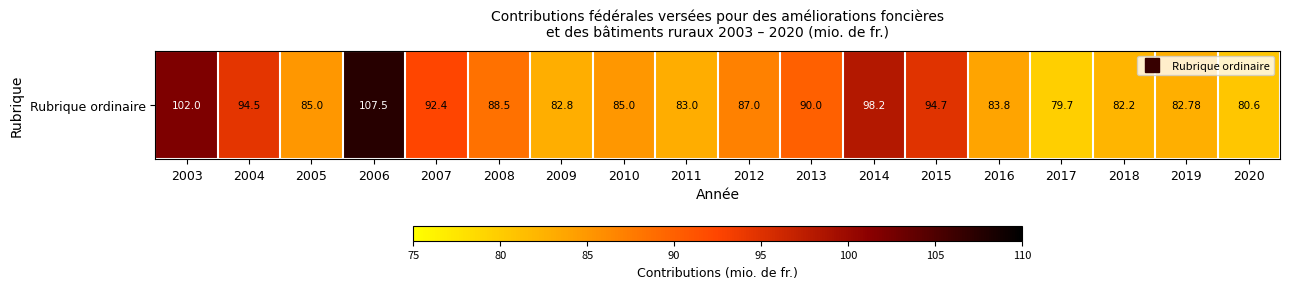

Count the number of data series in this chart.

1